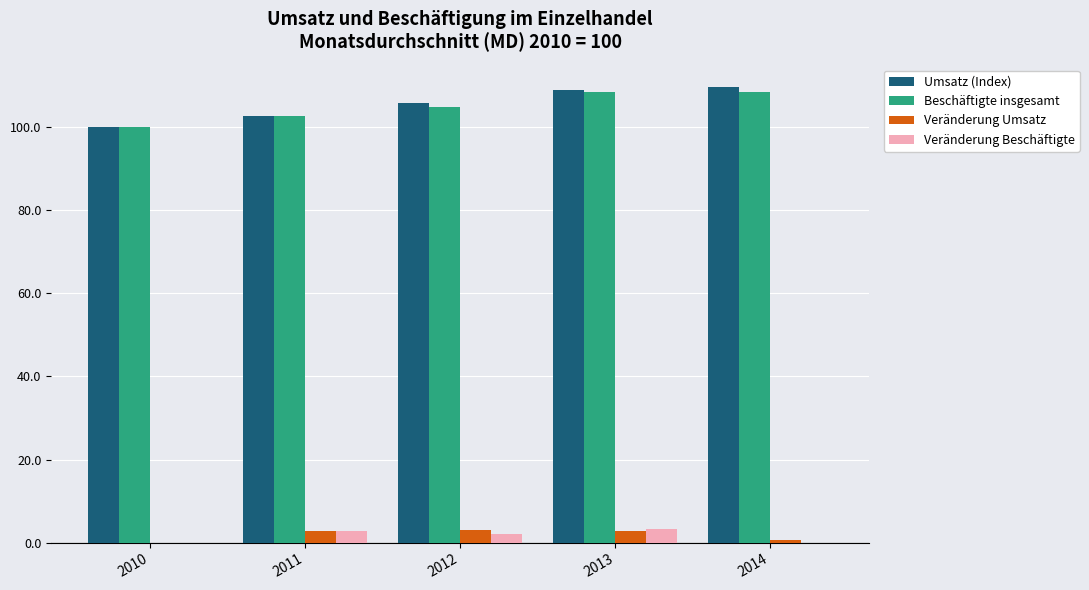

What is the sum of all Veränderung Umsatz values?

9.2